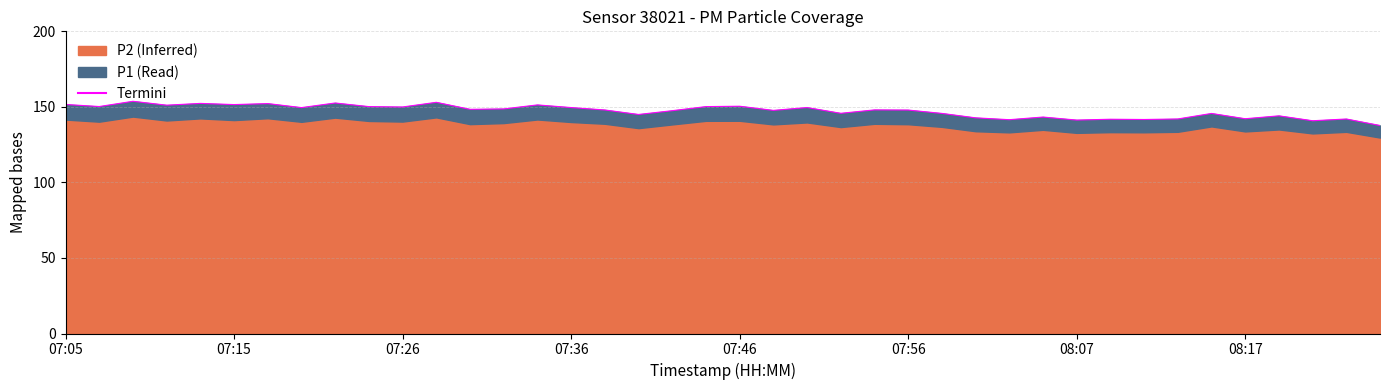

Is it true that the value at 26 is 145.7?

True